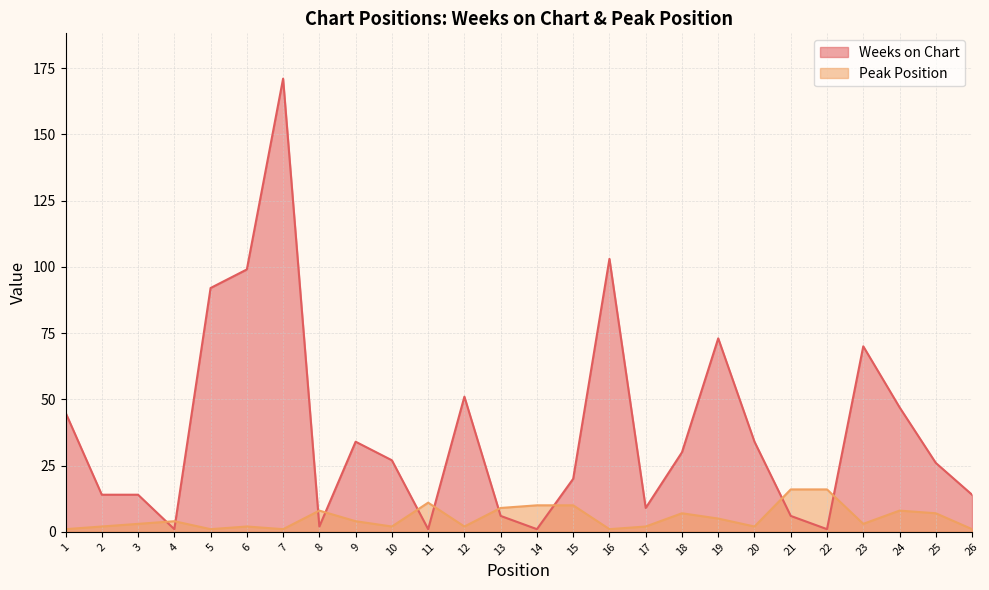

What are all the series names shown in the legend?

Weeks on Chart, Peak Position